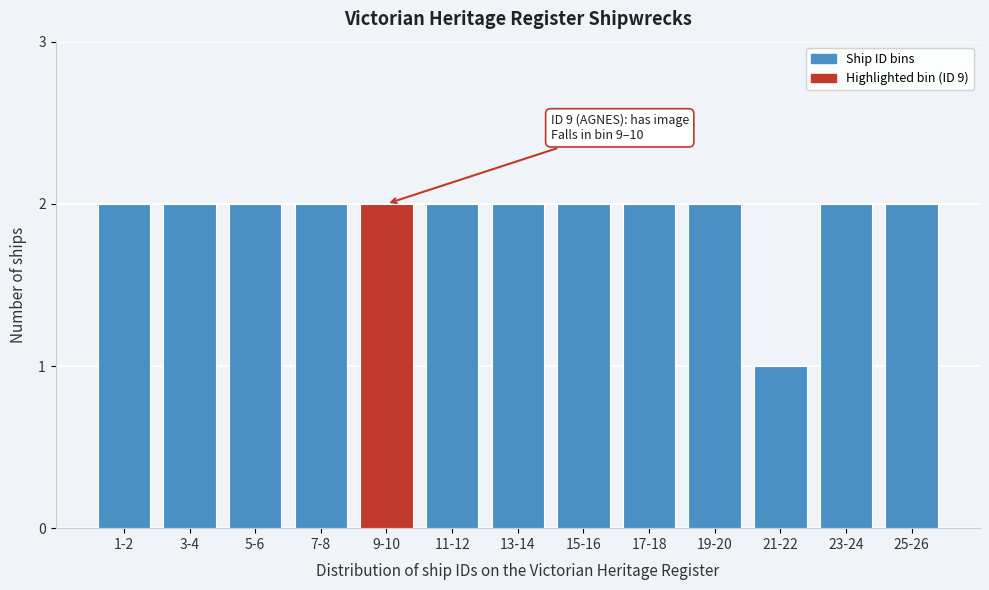

Reading right to left, list all the values displayed in this chart.

25-26=2	23-24=2	21-22=1	19-20=2	17-18=2	15-16=2	13-14=2	11-12=2	9-10=2	7-8=2	5-6=2	3-4=2	1-2=2